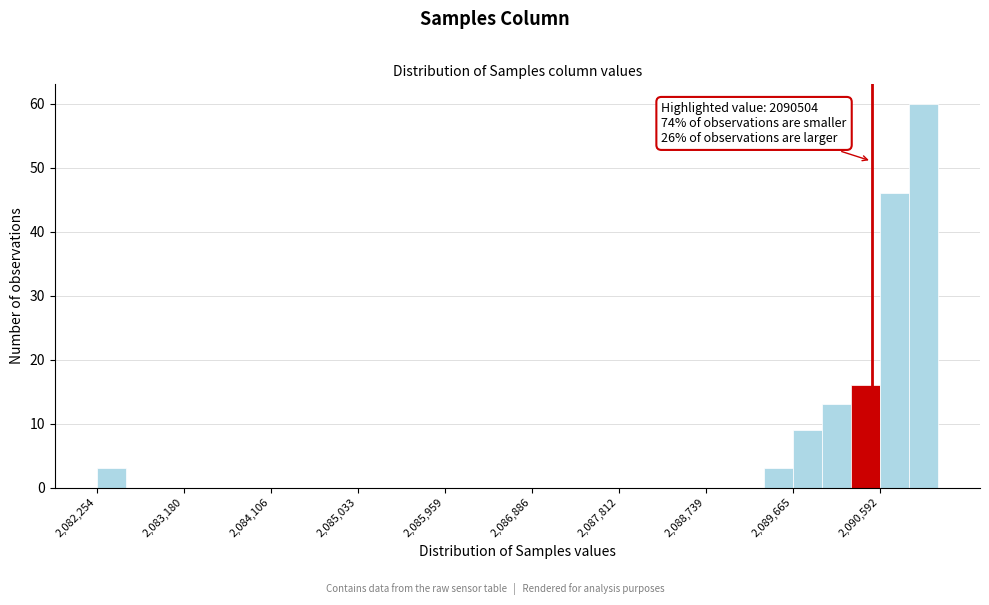

Read against the x-axis, roughly where is the centre of the tallest bar?

2091100